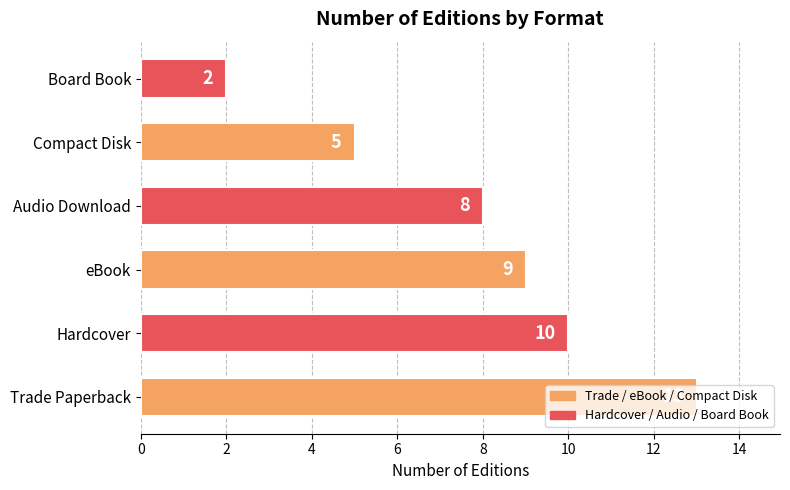

The value at Audio Download is 11. True or false?

False